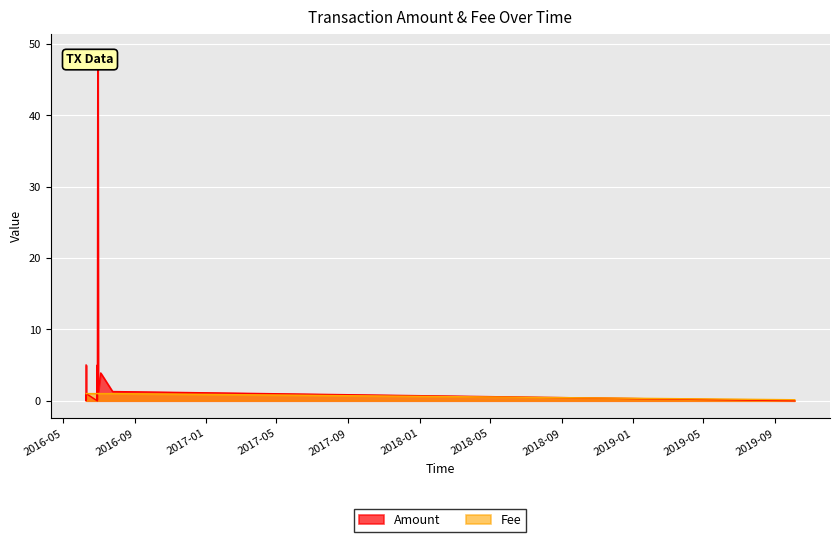

What are all the series names shown in the legend?

Amount, Fee